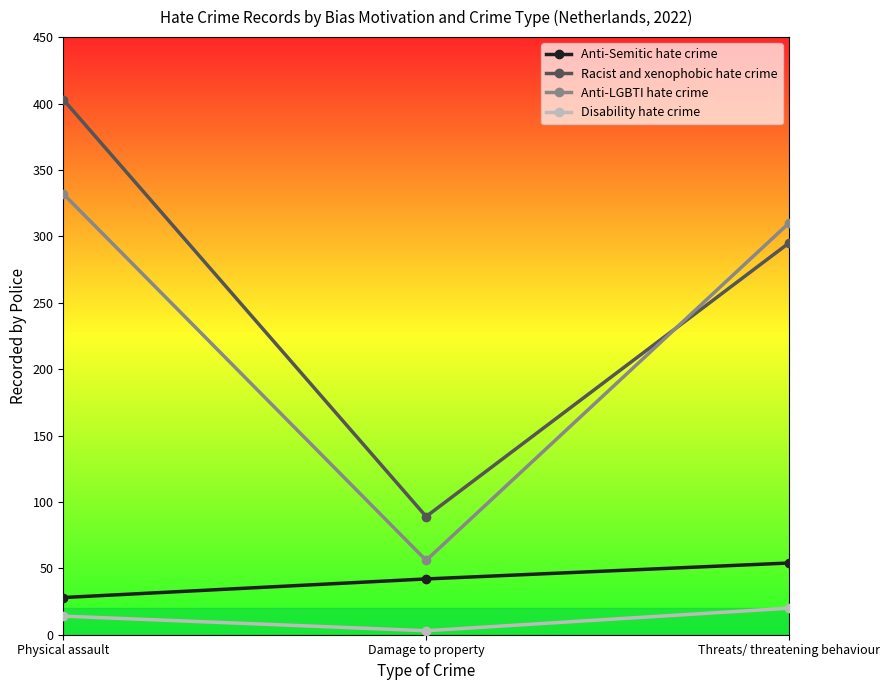

Does the chart have visible grid lines?

No